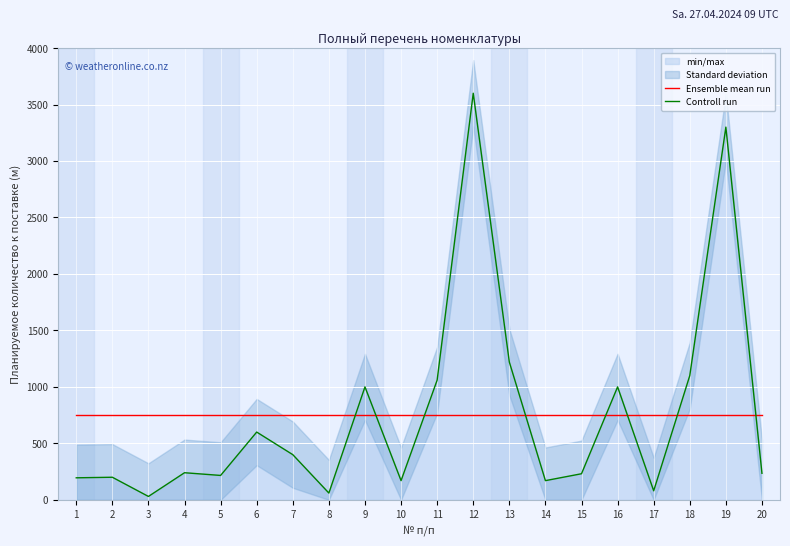

Which has a higher value, 3 or 8?

3